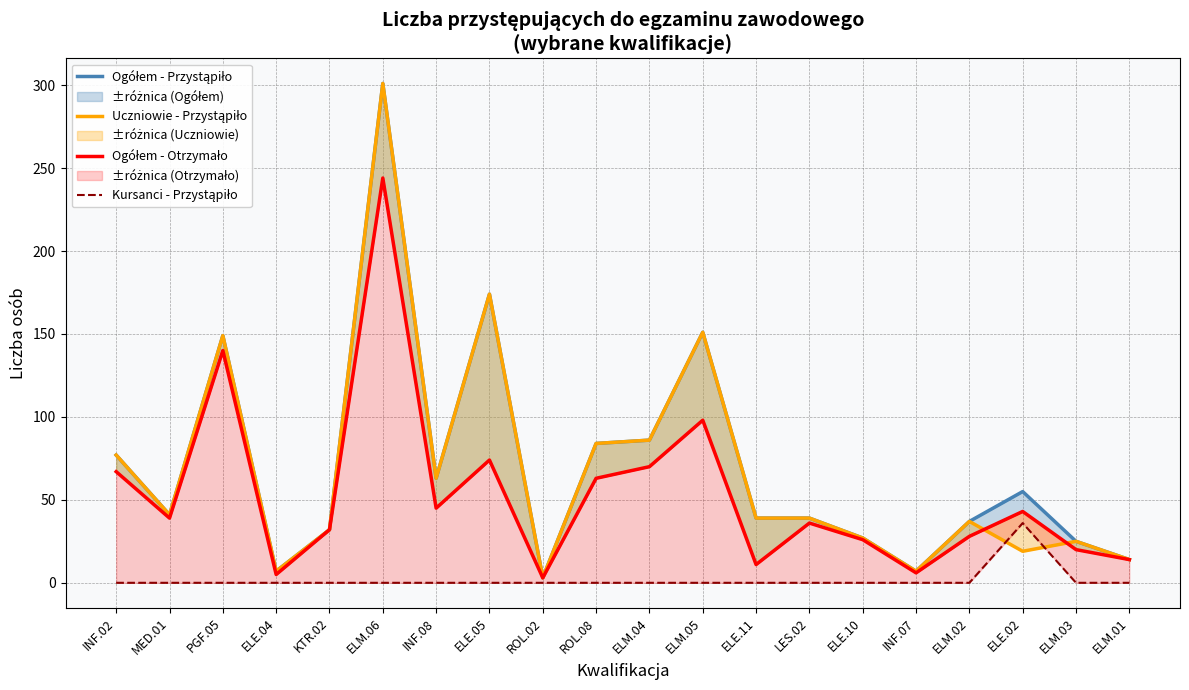

Rank the series by their maximum value, from lowest to highest.

Kursanci - Przystąpiło, Ogółem - Otrzymało, Ogółem - Przystąpiło, Uczniowie - Przystąpiło